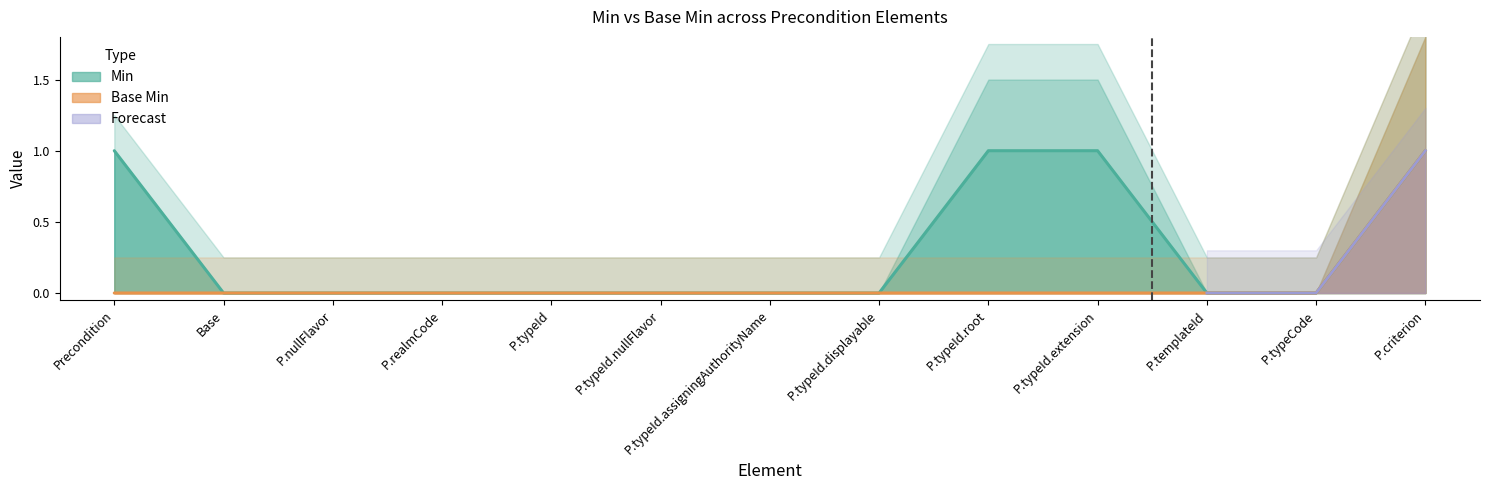

Which label corresponds to the smallest value in the chart?

Base